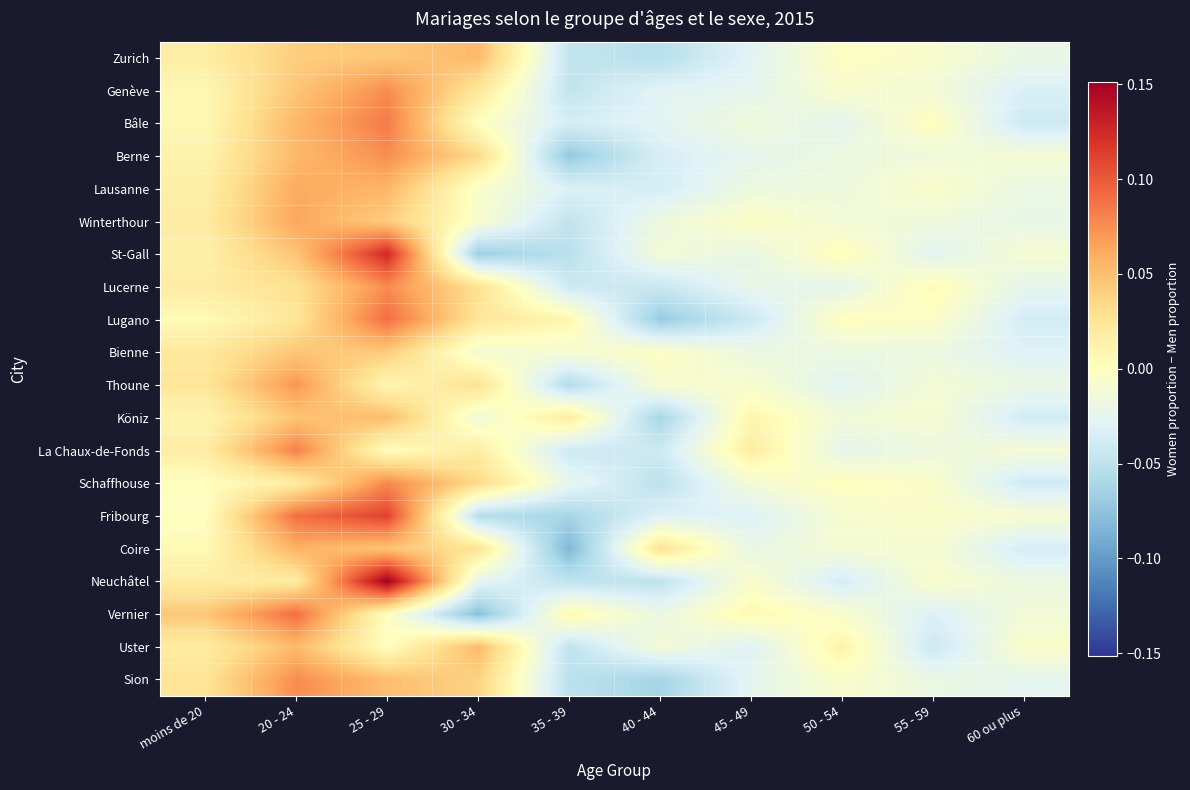

Reading left to right, transcribe all the data shown in this chart.

Zurich: moins de 20=0.0	20 - 24=0.0	25 - 29=0.0	30 - 34=0.1	35 - 39=-0.0	40 - 44=-0.1	45 - 49=-0.0	50 - 54=-0.0	55 - 59=-0.0	60 ou plus=-0.0
Genève: moins de 20=0.0	20 - 24=0.0	25 - 29=0.1	30 - 34=0.0	35 - 39=-0.0	40 - 44=-0.0	45 - 49=-0.0	50 - 54=-0.0	55 - 59=-0.0	60 ou plus=-0.0
Bâle: moins de 20=0.0	20 - 24=0.1	25 - 29=0.1	30 - 34=-0.0	35 - 39=-0.0	40 - 44=-0.0	45 - 49=-0.0	50 - 54=-0.0	55 - 59=0.0	60 ou plus=-0.0
Berne: moins de 20=0.0	20 - 24=0.1	25 - 29=0.1	30 - 34=0.0	35 - 39=-0.1	40 - 44=-0.0	45 - 49=-0.0	50 - 54=-0.0	55 - 59=-0.0	60 ou plus=-0.0
Lausanne: moins de 20=0.0	20 - 24=0.1	25 - 29=0.1	30 - 34=-0.0	35 - 39=-0.0	40 - 44=-0.0	45 - 49=-0.0	50 - 54=-0.0	55 - 59=-0.0	60 ou plus=-0.0
Winterthour: moins de 20=0.0	20 - 24=0.1	25 - 29=0.0	30 - 34=-0.0	35 - 39=-0.0	40 - 44=-0.0	45 - 49=-0.0	50 - 54=-0.0	55 - 59=-0.0	60 ou plus=-0.0
St-Gall: moins de 20=0.0	20 - 24=0.0	25 - 29=0.1	30 - 34=-0.1	35 - 39=-0.1	40 - 44=-0.0	45 - 49=-0.0	50 - 54=0.0	55 - 59=-0.0	60 ou plus=-0.0
Lucerne: moins de 20=0.0	20 - 24=0.0	25 - 29=0.1	30 - 34=0.0	35 - 39=-0.0	40 - 44=-0.0	45 - 49=-0.0	50 - 54=-0.0	55 - 59=0.0	60 ou plus=-0.0
Lugano: moins de 20=0.0	20 - 24=0.0	25 - 29=0.1	30 - 34=0.0	35 - 39=0.0	40 - 44=-0.1	45 - 49=-0.0	50 - 54=0.0	55 - 59=-0.0	60 ou plus=-0.0
Bienne: moins de 20=0.0	20 - 24=0.0	25 - 29=0.0	30 - 34=-0.0	35 - 39=-0.0	40 - 44=-0.0	45 - 49=-0.0	50 - 54=-0.0	55 - 59=-0.0	60 ou plus=-0.0
Thoune: moins de 20=0.0	20 - 24=0.1	25 - 29=0.0	30 - 34=0.0	35 - 39=-0.1	40 - 44=-0.0	45 - 49=-0.0	50 - 54=-0.0	55 - 59=-0.0	60 ou plus=-0.0
Köniz: moins de 20=0.0	20 - 24=0.0	25 - 29=0.1	30 - 34=-0.0	35 - 39=0.0	40 - 44=-0.1	45 - 49=0.0	50 - 54=-0.0	55 - 59=-0.0	60 ou plus=-0.0
La Chaux-de-Fonds: moins de 20=0.0	20 - 24=0.1	25 - 29=0.0	30 - 34=0.0	35 - 39=-0.0	40 - 44=-0.0	45 - 49=0.0	50 - 54=-0.0	55 - 59=-0.0	60 ou plus=-0.0
Schaffhouse: moins de 20=0.0	20 - 24=0.0	25 - 29=0.1	30 - 34=0.0	35 - 39=-0.0	40 - 44=-0.1	45 - 49=-0.0	50 - 54=0.0	55 - 59=-0.0	60 ou plus=-0.0
Fribourg: moins de 20=0.0	20 - 24=0.1	25 - 29=0.1	30 - 34=-0.1	35 - 39=-0.1	40 - 44=-0.0	45 - 49=-0.0	50 - 54=-0.0	55 - 59=-0.0	60 ou plus=-0.0
Coire: moins de 20=0.0	20 - 24=0.1	25 - 29=0.0	30 - 34=0.0	35 - 39=-0.1	40 - 44=0.0	45 - 49=-0.0	50 - 54=-0.0	55 - 59=-0.0	60 ou plus=-0.0
Neuchâtel: moins de 20=0.0	20 - 24=0.0	25 - 29=0.2	30 - 34=-0.0	35 - 39=-0.0	40 - 44=-0.0	45 - 49=-0.0	50 - 54=-0.0	55 - 59=-0.0	60 ou plus=-0.0
Vernier: moins de 20=0.0	20 - 24=0.1	25 - 29=0.0	30 - 34=-0.1	35 - 39=0.0	40 - 44=-0.0	45 - 49=0.0	50 - 54=-0.0	55 - 59=-0.0	60 ou plus=-0.0
Uster: moins de 20=0.0	20 - 24=0.1	25 - 29=0.0	30 - 34=0.1	35 - 39=-0.0	40 - 44=-0.0	45 - 49=-0.0	50 - 54=0.0	55 - 59=-0.0	60 ou plus=-0.0
Sion: moins de 20=0.0	20 - 24=0.1	25 - 29=0.1	30 - 34=0.0	35 - 39=-0.1	40 - 44=-0.1	45 - 49=-0.0	50 - 54=-0.0	55 - 59=-0.0	60 ou plus=-0.0